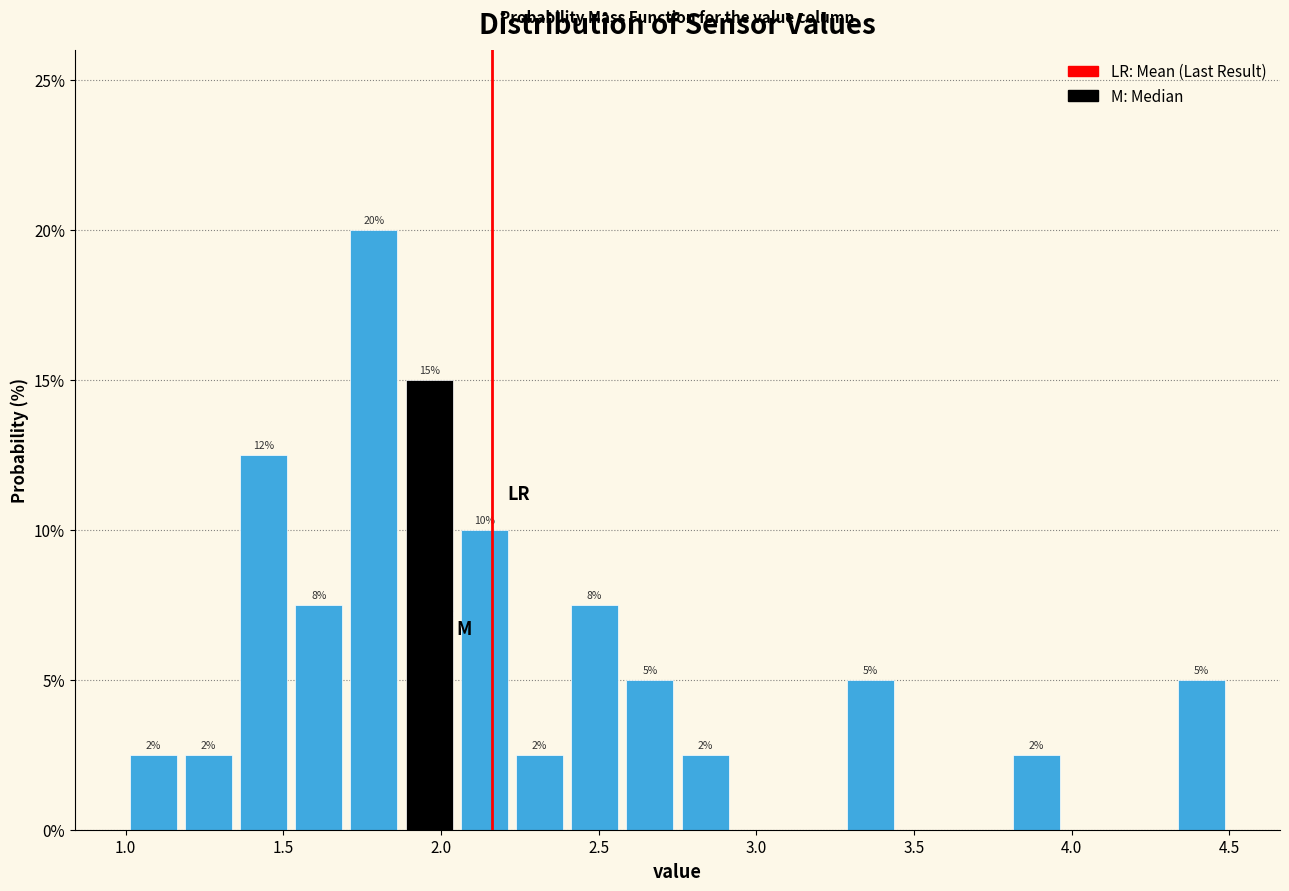

Around what value on the x-axis is the tallest bar? Give the approximate position of its centre, as read against the axis.

1.80